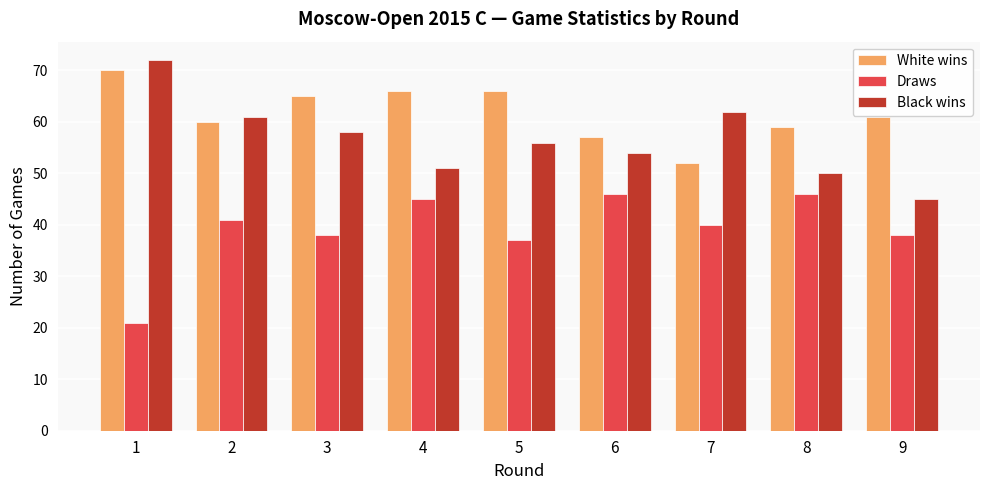

At 6, list the series in order from smallest to largest.

Draws, Black wins, White wins